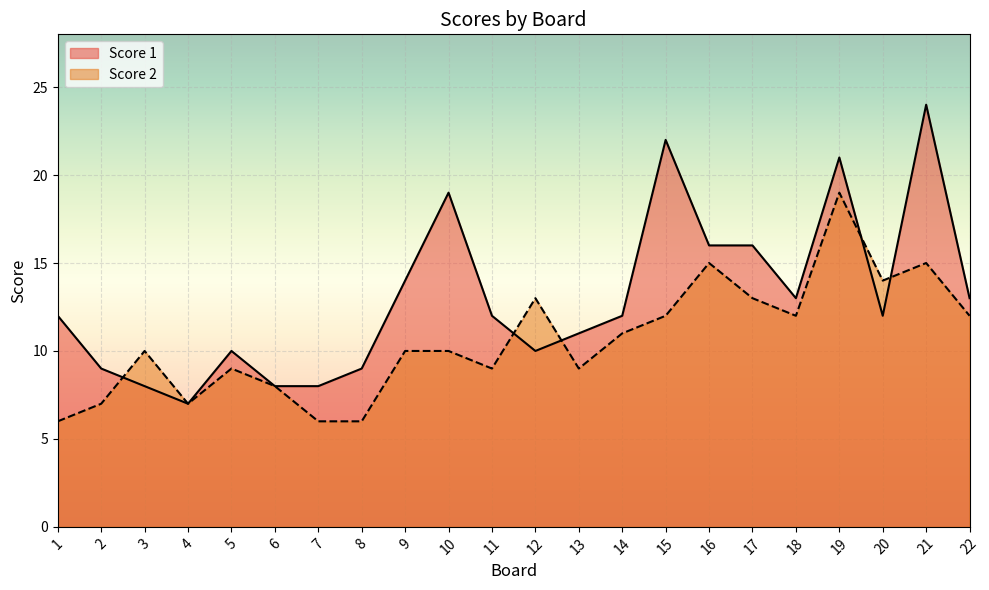

How many interior local peaks does the Score 1 series have?

5